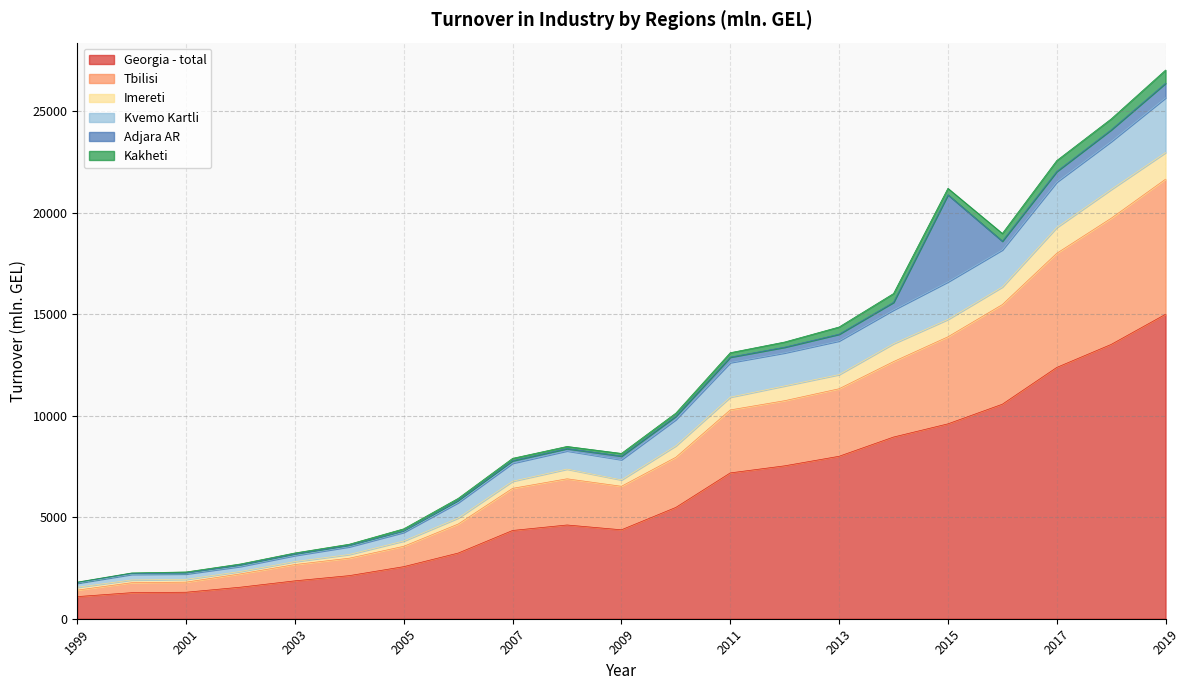

True or false: Kvemo Kartli has a value of 3118.4 at 2003.

True